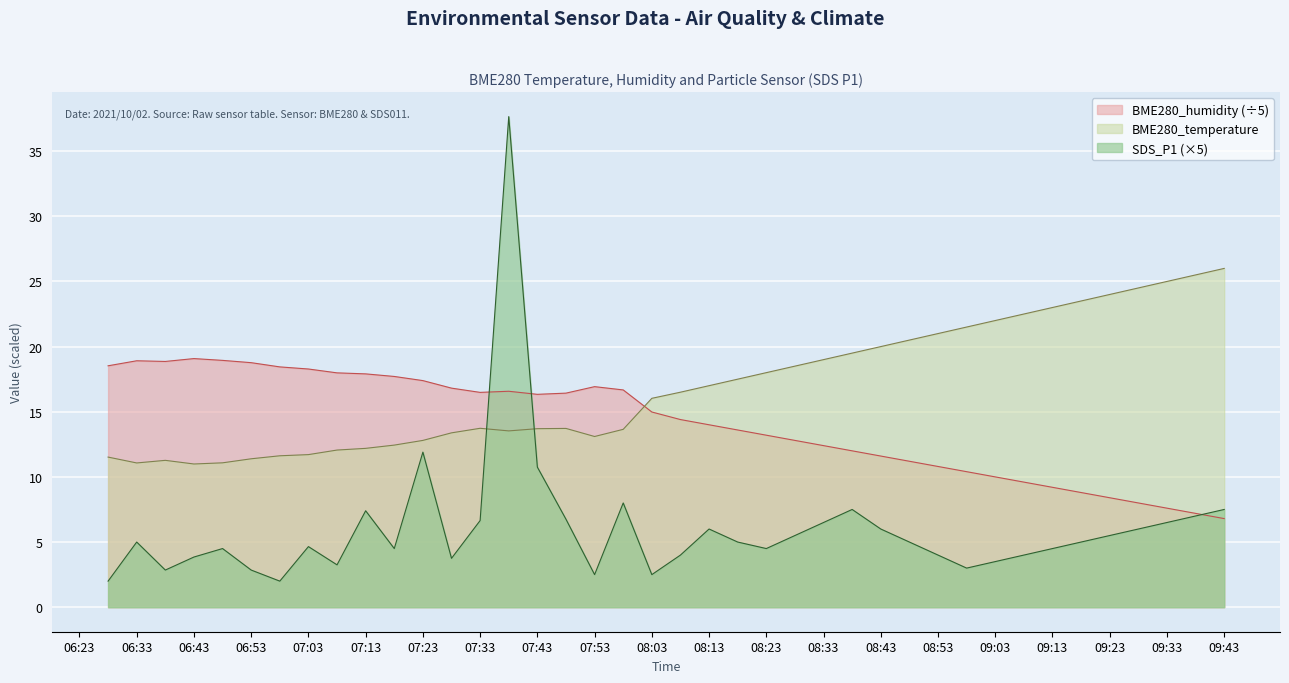

What is the total value across all series at 2021/10/02 07:18?

34.6